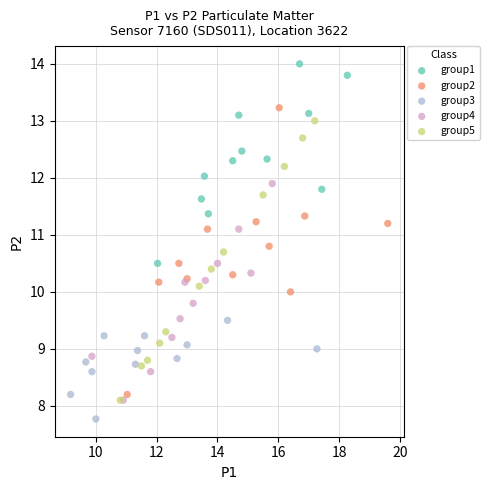

Which series reaches the maximum Y coordinate?

group1